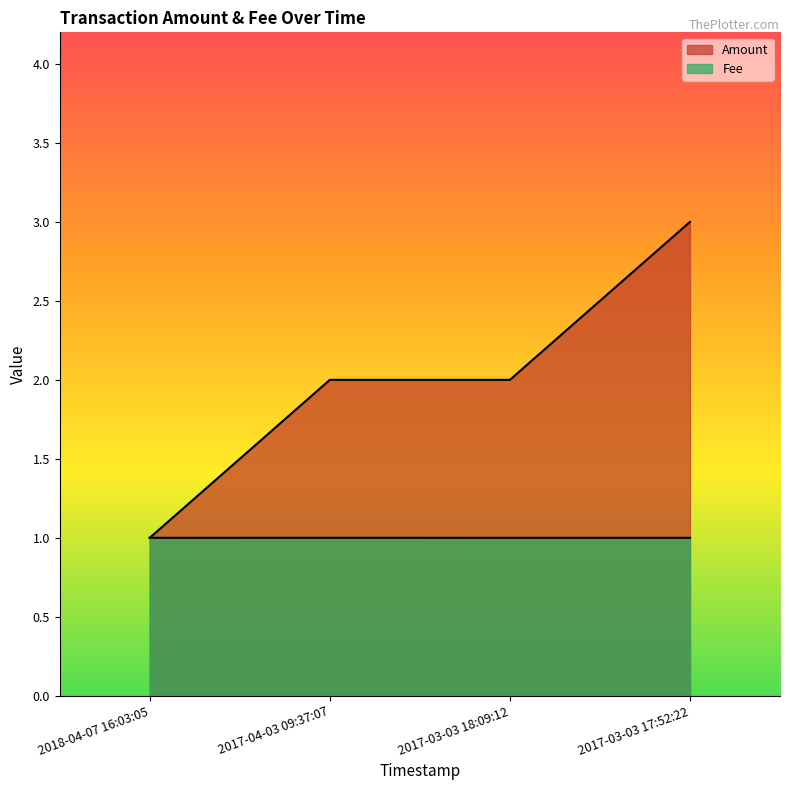

At which category does the chart reach its minimum across all series?

2018-04-07 16:03:05